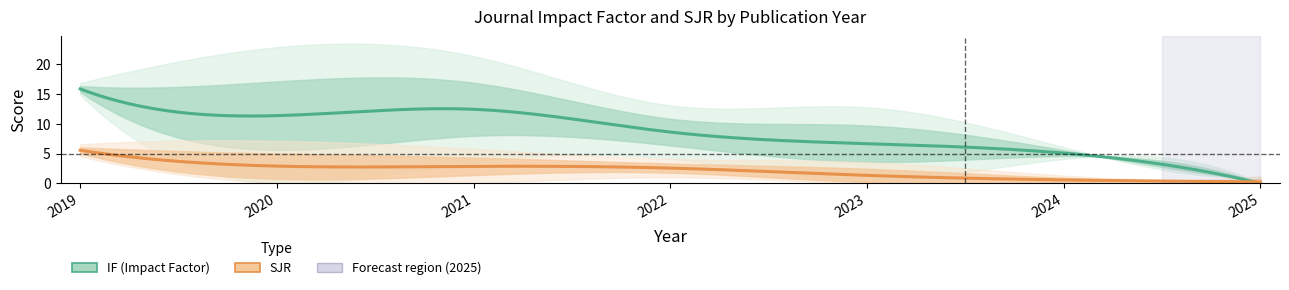

Count the number of categories in the chart.

22